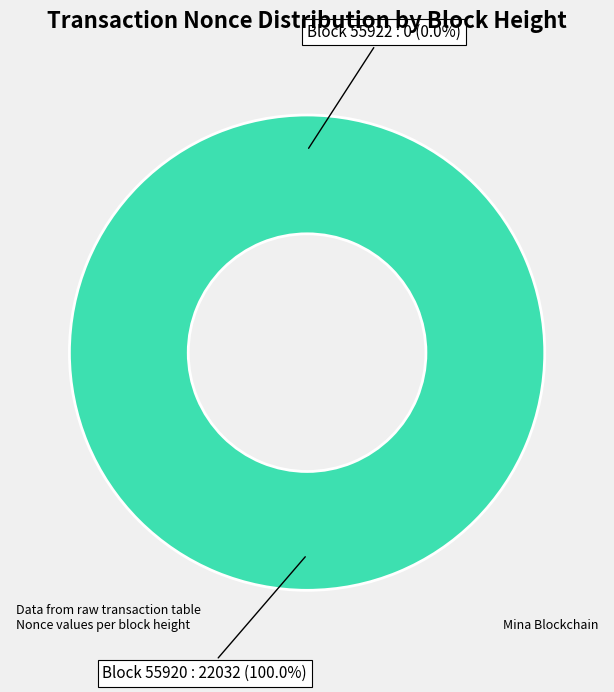

To the nearest percent, what is the difference between the largest and smallest slice percentages?

100%